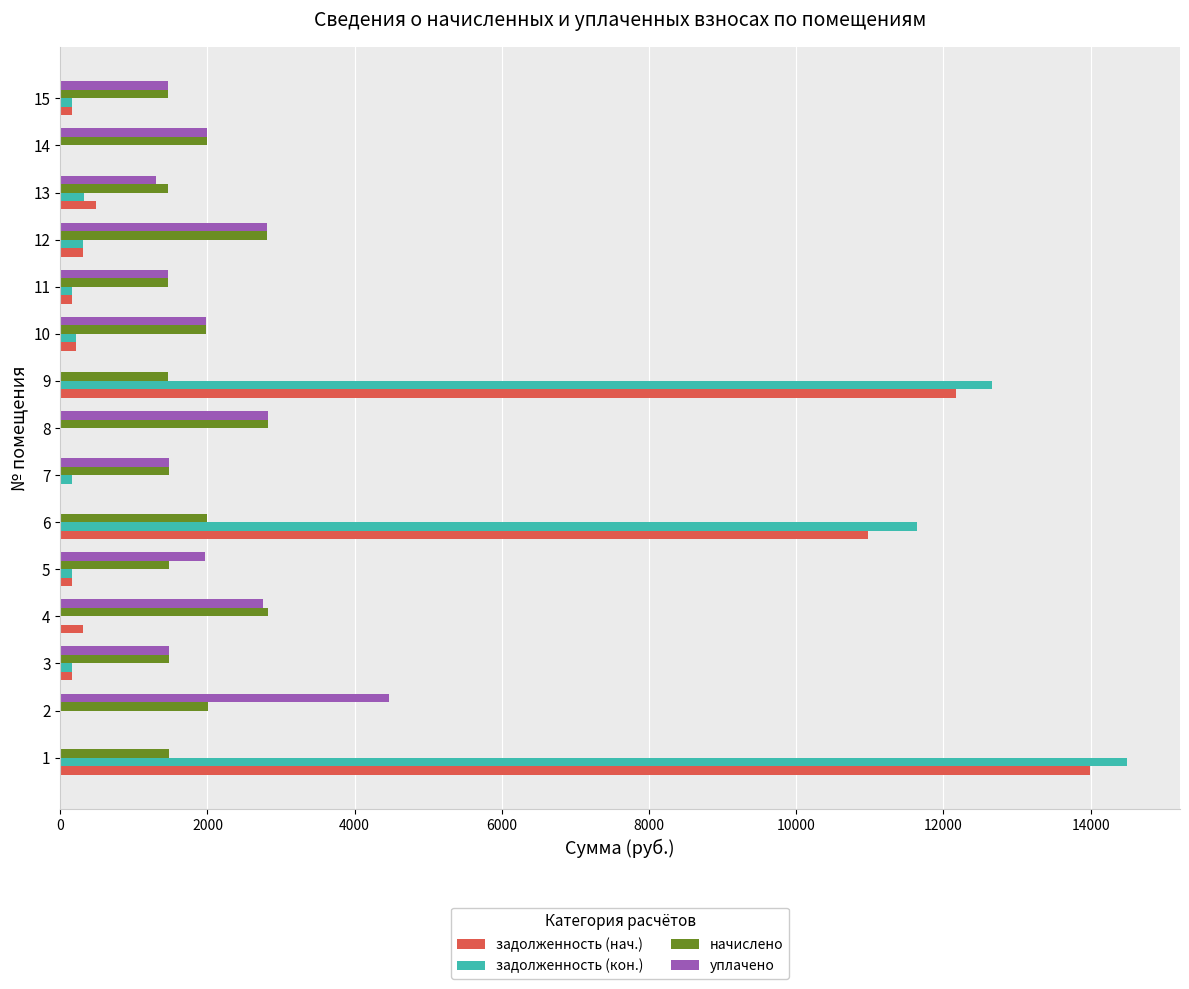

What is the greatest value displayed?

14490.4